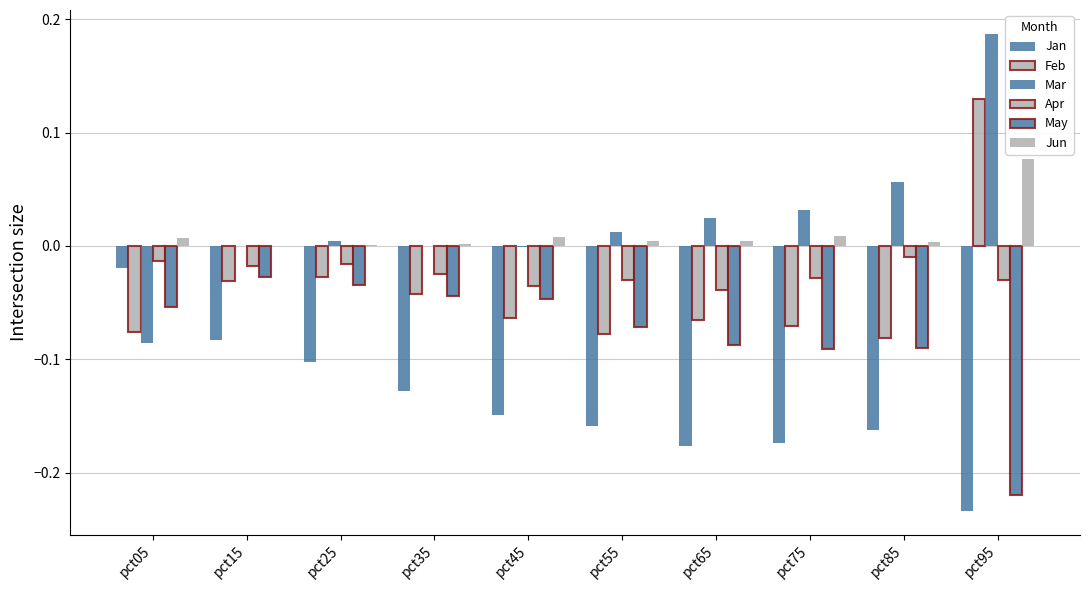

What is the value of the Feb bar at the 1st from the left?

-0.1